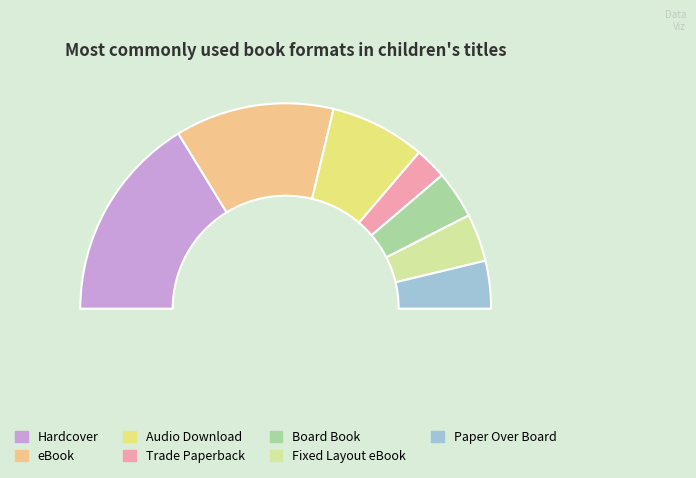

What percentage is NOT represented by Trade Paperback?

95.0%